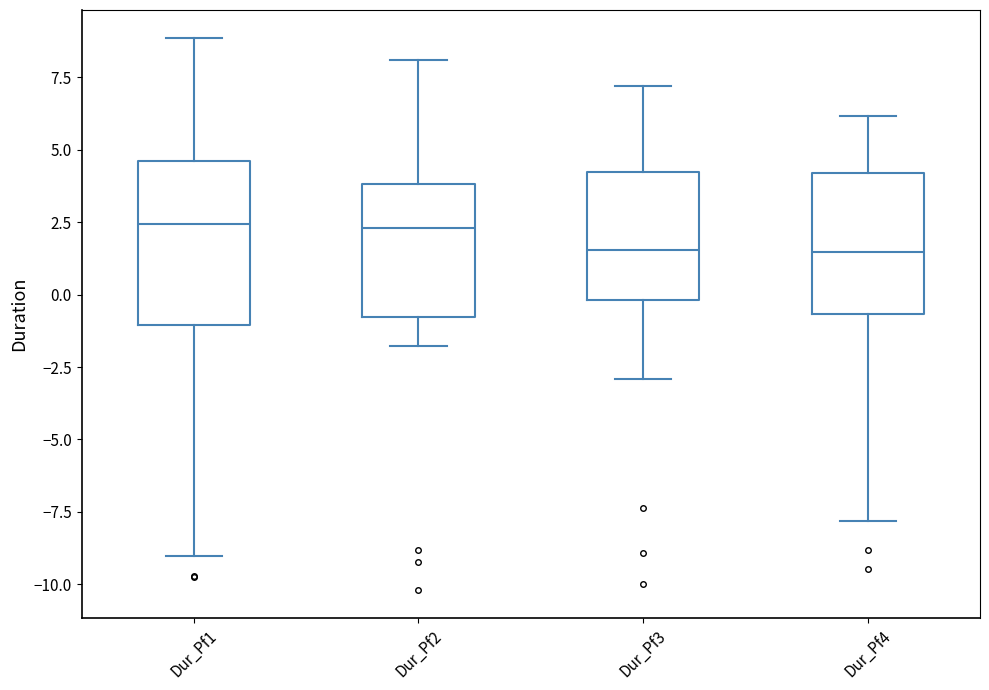

Reading left to right, read every box against the y-axis: the position of its median line, the range the box covers, and the ends of its whiskers. The values are not printed on the chart, so give them approximately, as read against the axis.

Dur_Pf1: median 2.5, box -1.0 to 4.5, whiskers -9.0 to 9.0
Dur_Pf2: median 2.5, box -1.0 to 4.0, whiskers -2.0 to 8.0
Dur_Pf3: median 1.5, box 0.0 to 4.5, whiskers -3.0 to 7.0
Dur_Pf4: median 1.5, box -0.5 to 4.0, whiskers -8.0 to 6.0